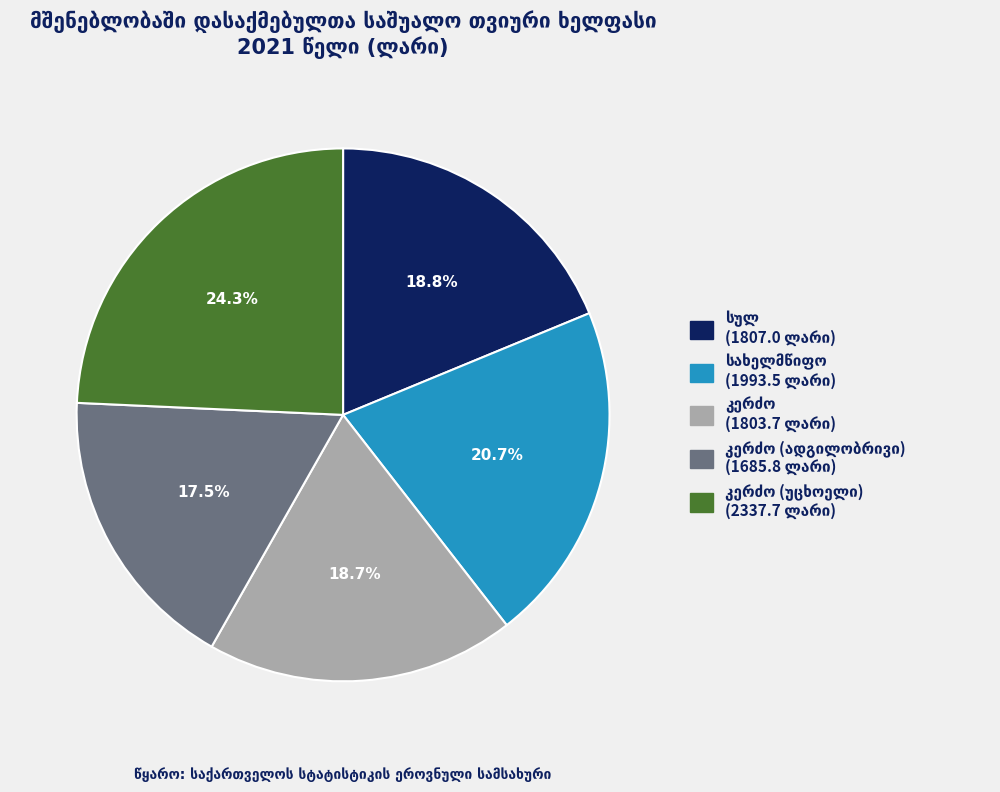

Is there a majority slice in this chart?

No